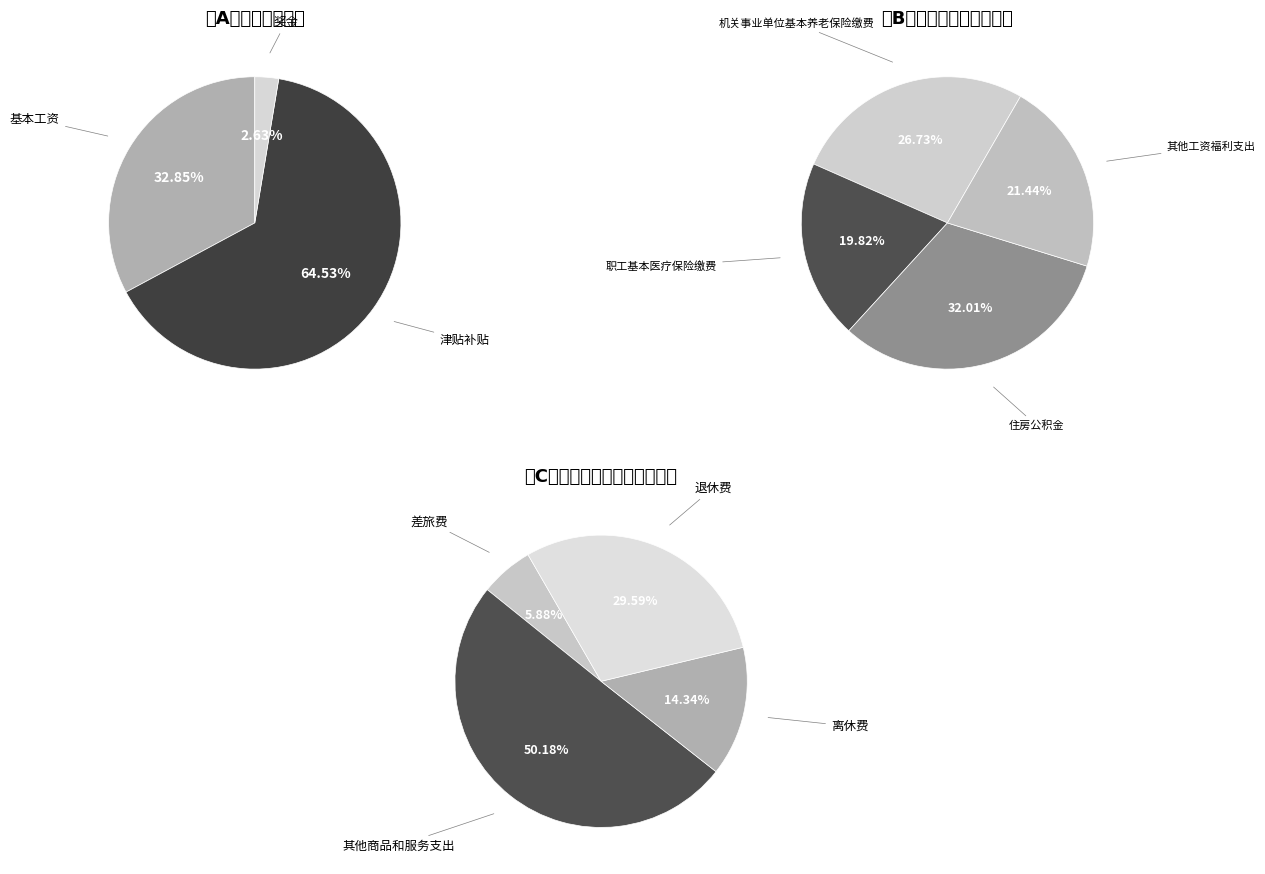

Count the number of slices in the pie.

11